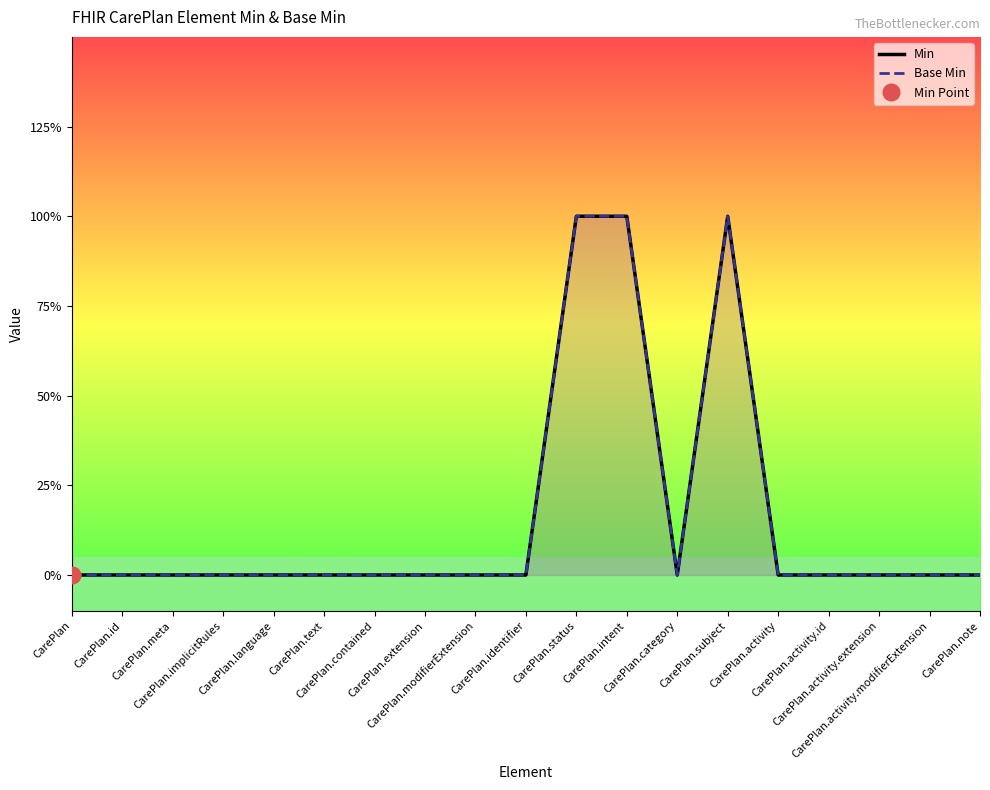

At which label does Base Min reach its peak?

CarePlan.status